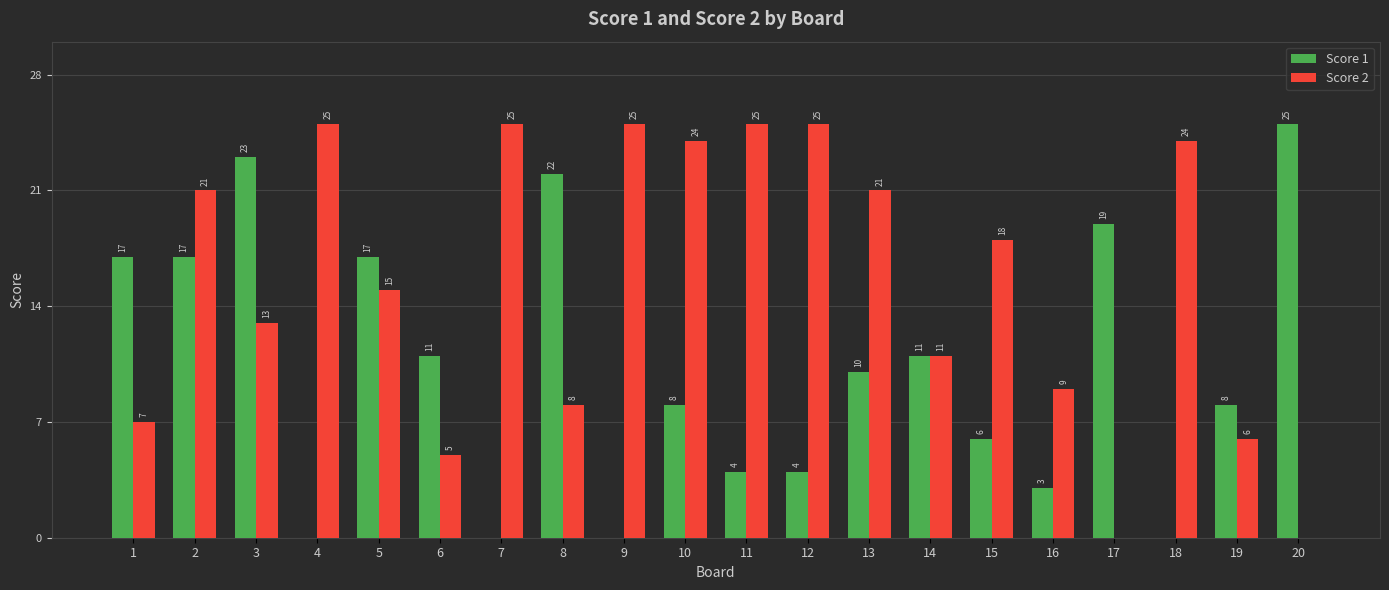

How many data points does each series have?

20